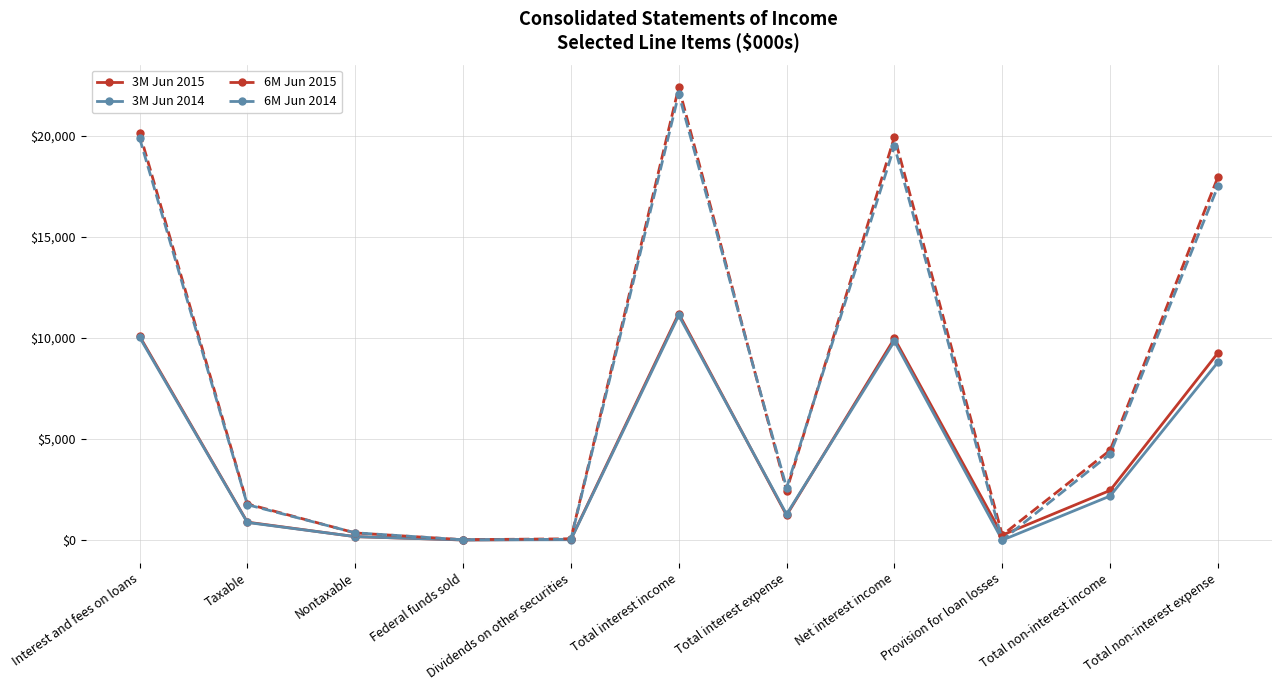

How many data points in 3M Jun 2015 are less than 1230?

5